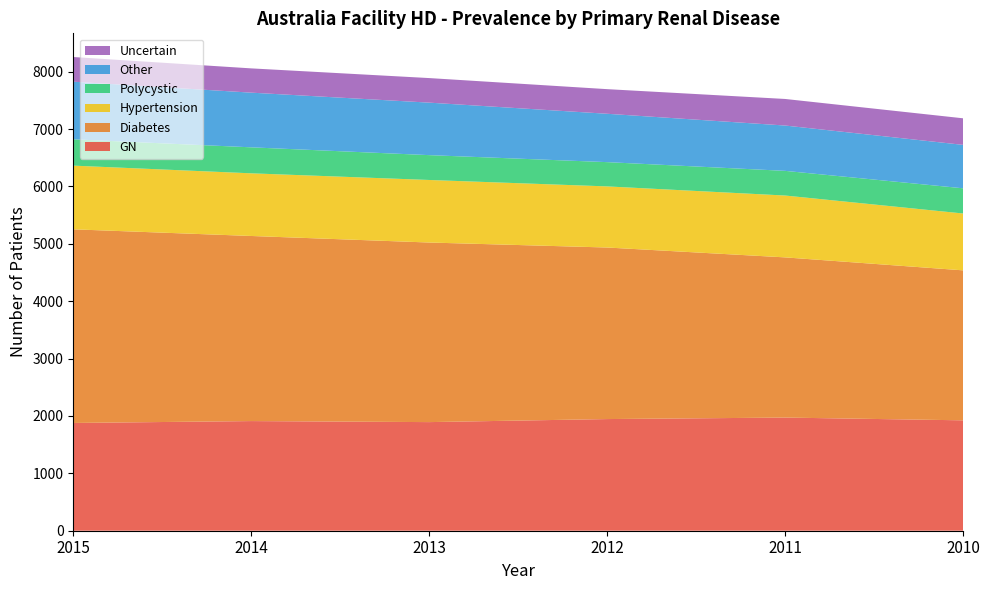

Reading right to left, list all the values displayed in this chart.

GN: 2010=1924	2011=1972	2012=1946	2013=1893	2014=1911	2015=1878
Diabetes: 2010=2614	2011=2792	2012=2990	2013=3130	2014=3226	2015=3375
Hypertension: 2010=991	2011=1078	2012=1065	2013=1090	2014=1092	2015=1110
Polycystic: 2010=439	2011=430	2012=423	2013=433	2014=453	2015=459
Other: 2010=757	2011=790	2012=843	2013=915	2014=953	2015=1004
Uncertain: 2010=463	2011=463	2012=429	2013=428	2014=423	2015=430